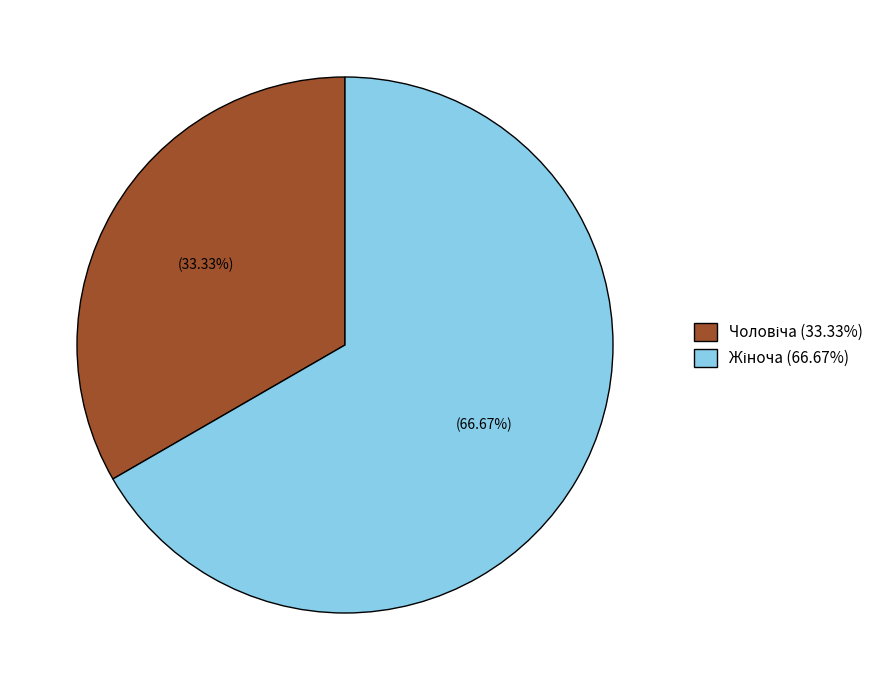

How many segments does this pie chart have?

2